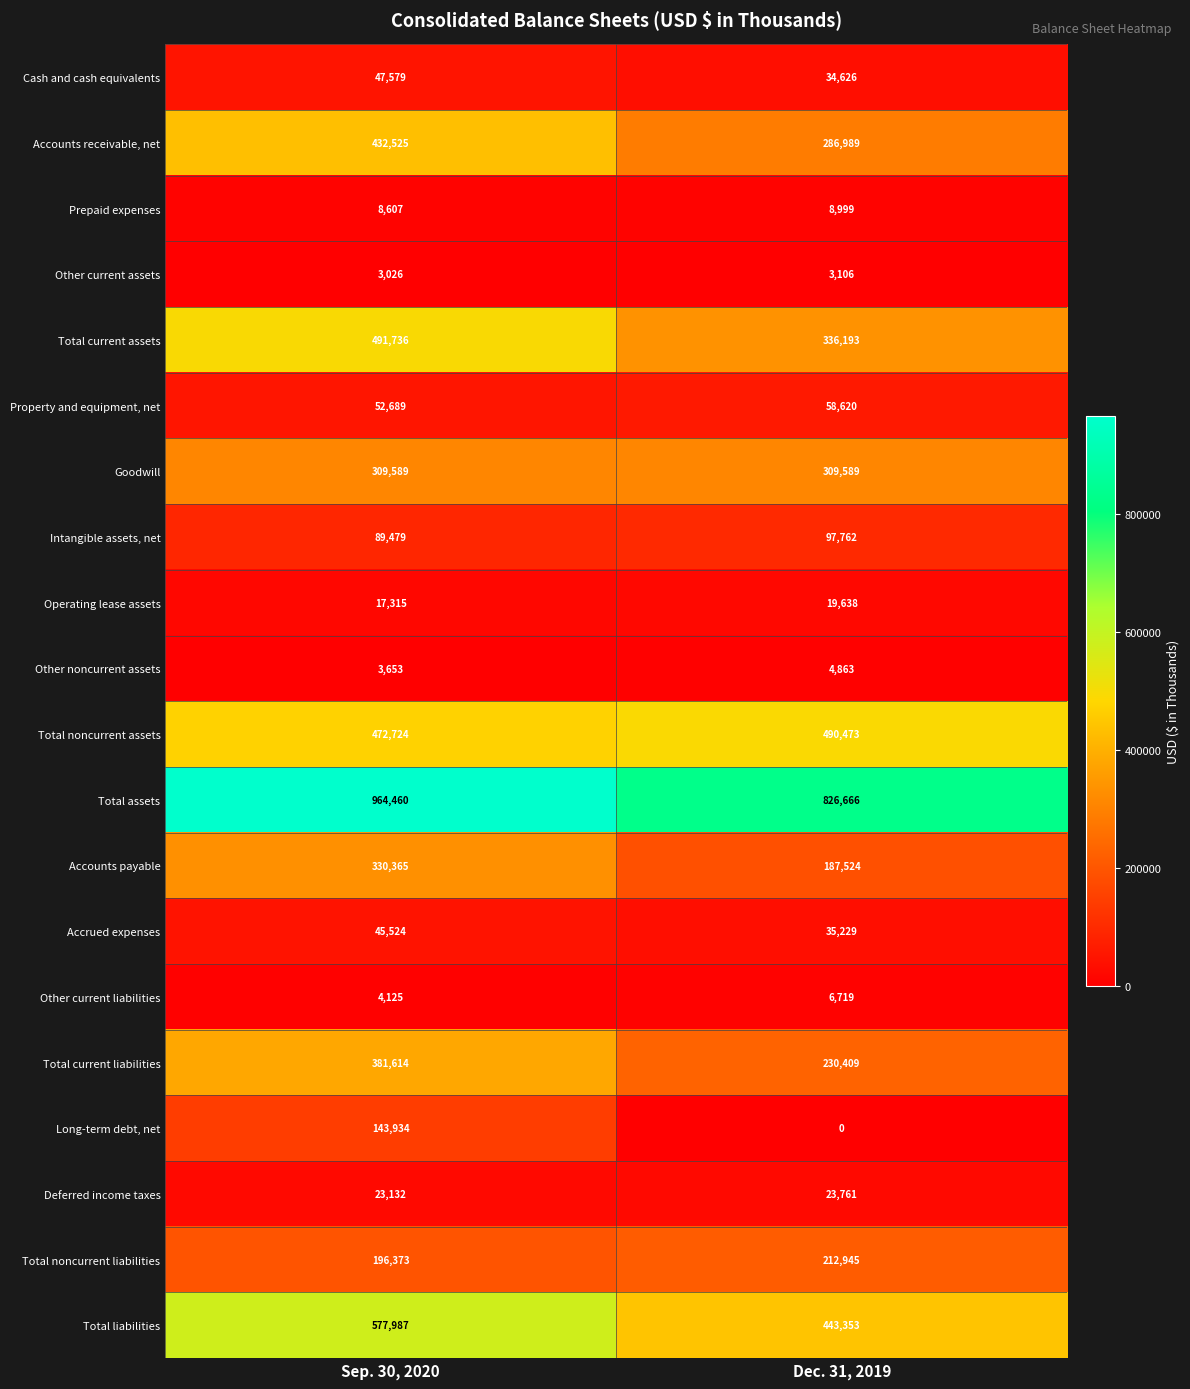

Which series has the widest spread of values?

Total current assets